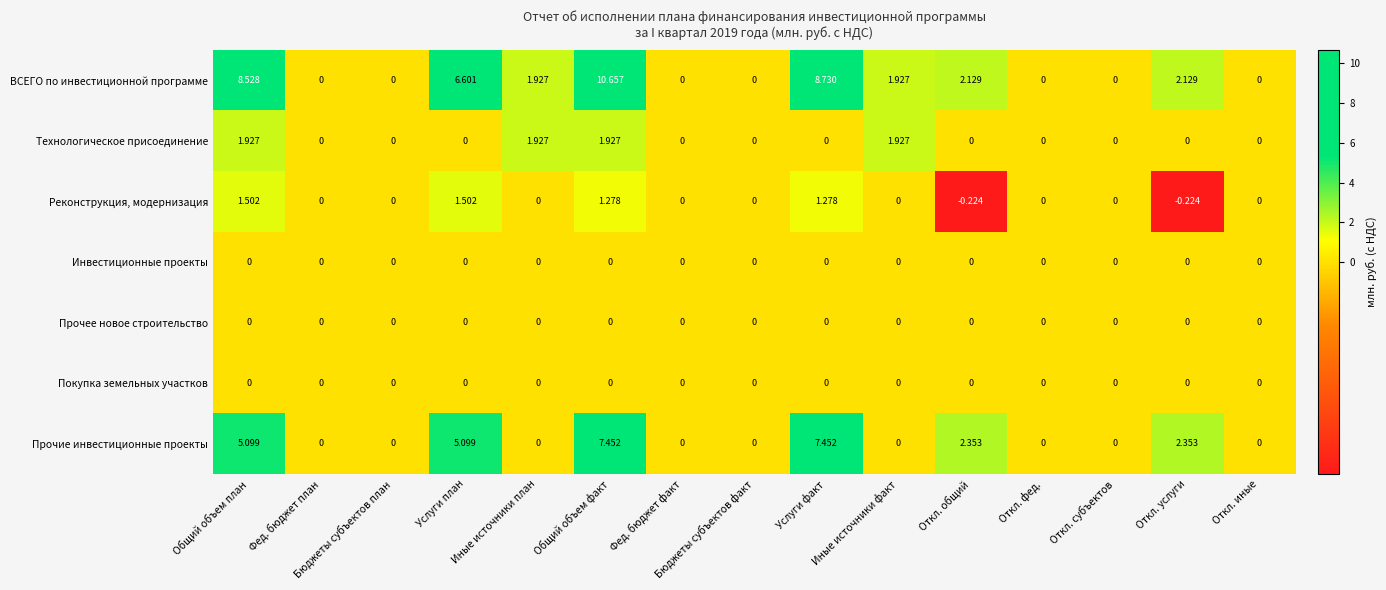

Which series has the largest range (max minus min)?

ВСЕГО по инвестиционной программе